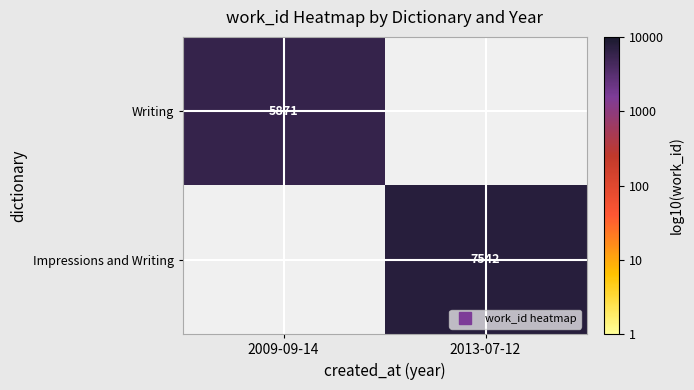

At which label is Writing closest to 3?

2009-09-14